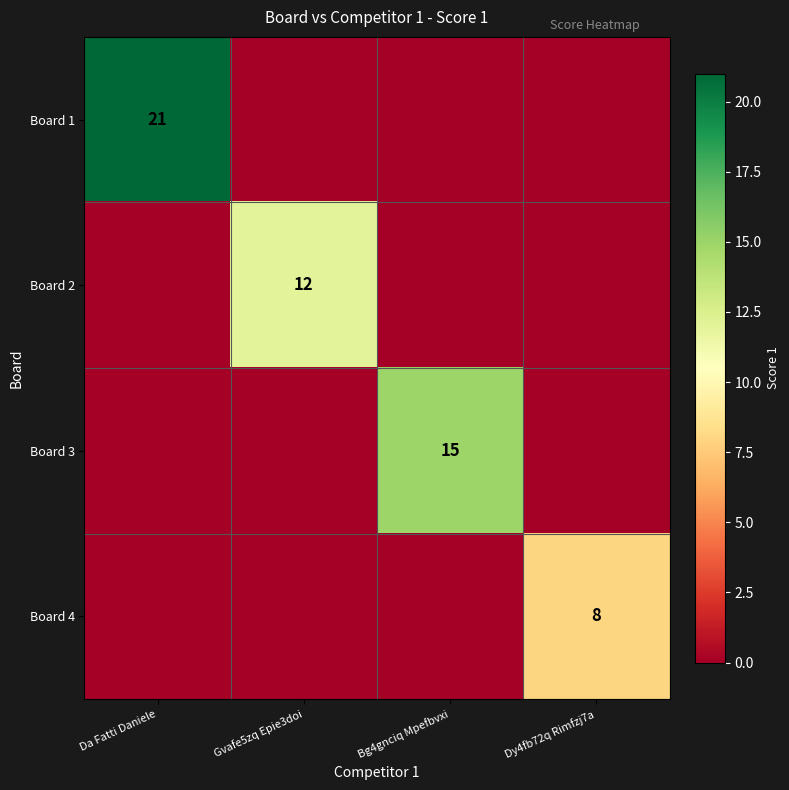

The value of Board 3 at Bg4gnciq Mpefbvxi is 15. True or false?

True